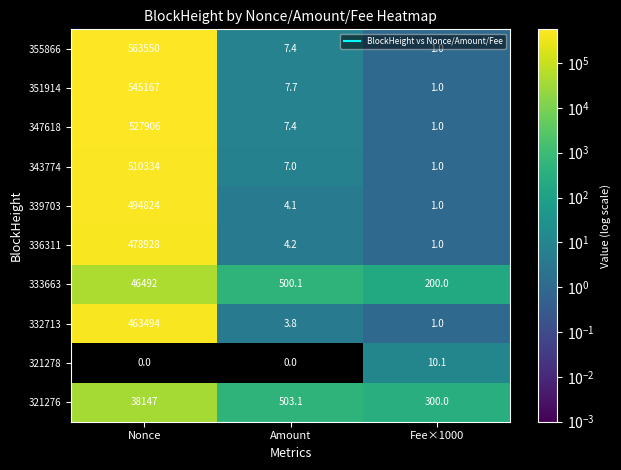

At which category does the chart reach its peak across all series?

Nonce